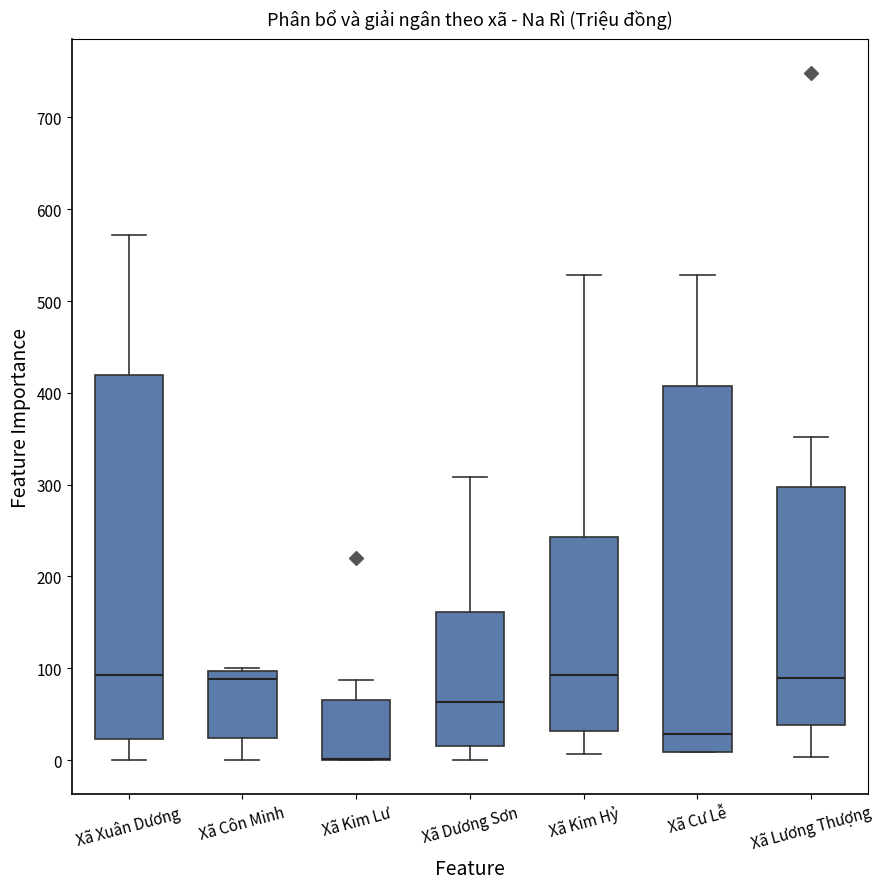

Reading left to right, transcribe this box plot: for each box, give where its median line is, the range the box spans, and where its two whiskers end, as read against the y-axis. The values are not printed on the chart, so give them approximately, as read against the axis.

Xã Xuân Dương: median 90, box 20 to 420, whiskers 0 to 570
Xã Côn Minh: median 90, box 20 to 100, whiskers 0 to 100
Xã Kim Lư: median 0 (drawn on the box's lower edge), box 0 to 70, whiskers 0 to 90
Xã Dương Sơn: median 60, box 20 to 160, whiskers 0 to 310
Xã Kim Hỷ: median 90, box 30 to 240, whiskers 10 to 530
Xã Cư Lễ: median 30, box 10 to 410, whiskers 10 to 530
Xã Lương Thượng: median 90, box 40 to 300, whiskers 0 to 350